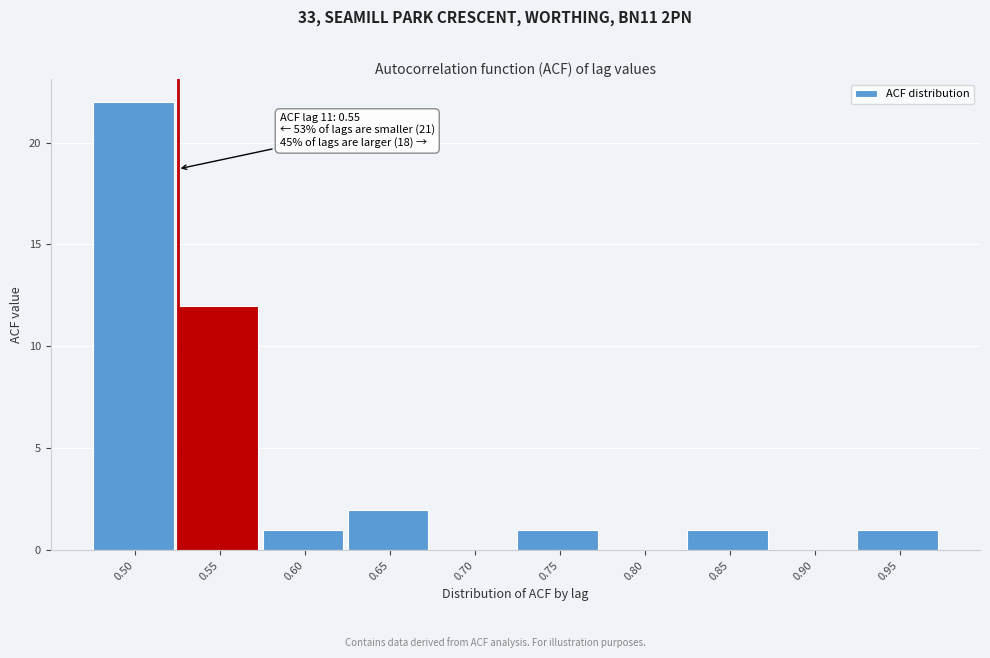

Reading right to left, transcribe all the data shown in this chart.

0.95=1	0.90=0	0.85=1	0.80=0	0.75=1	0.70=0	0.65=2	0.60=1	0.55=12	0.50=22